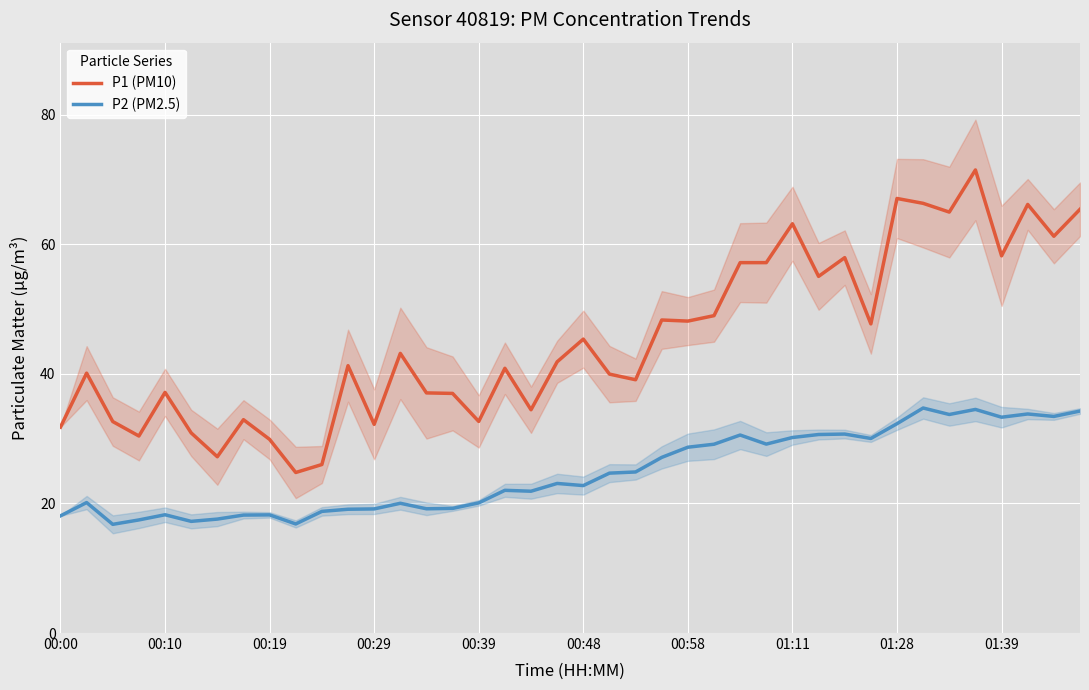

What is the maximum value shown in the chart?

71.5